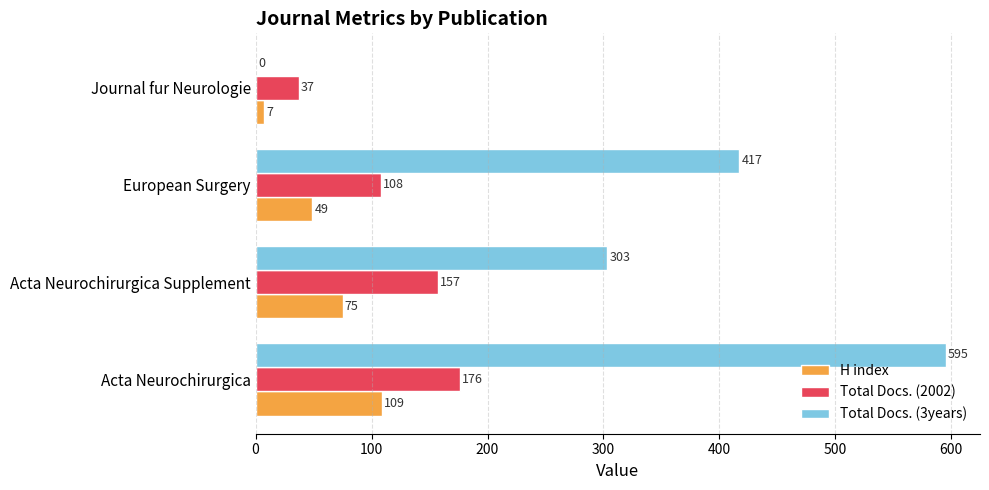

What is the maximum value for Total Docs. (3years)?

595